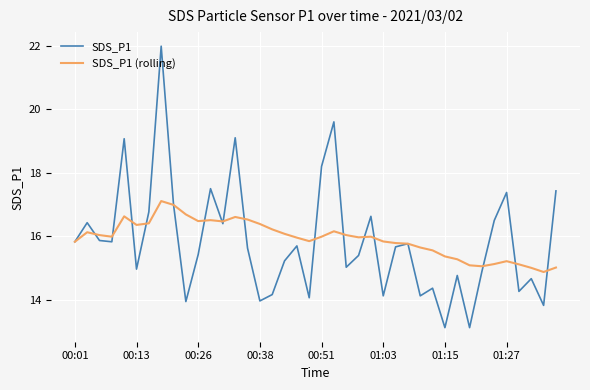

What is the minimum value for SDS_P1?

13.1